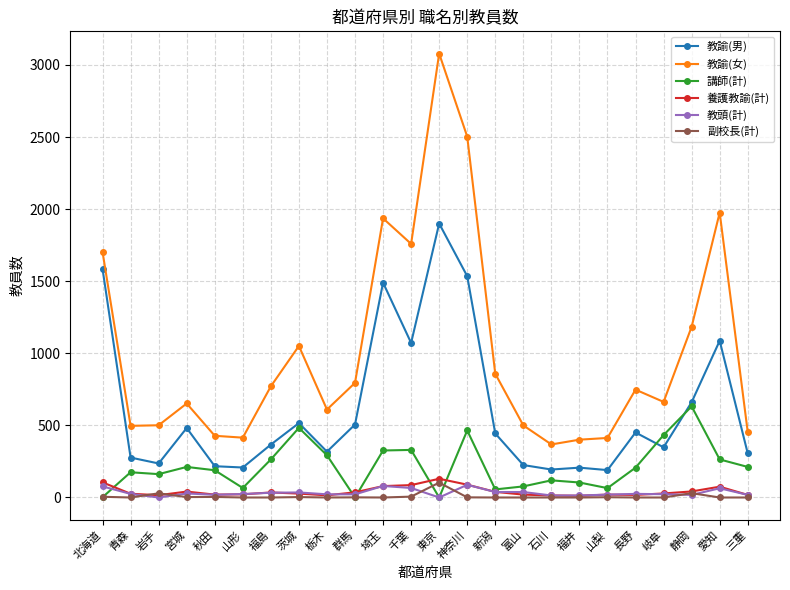

True or false: 教諭(男) and 養護教諭(計) intersect in this chart.

False